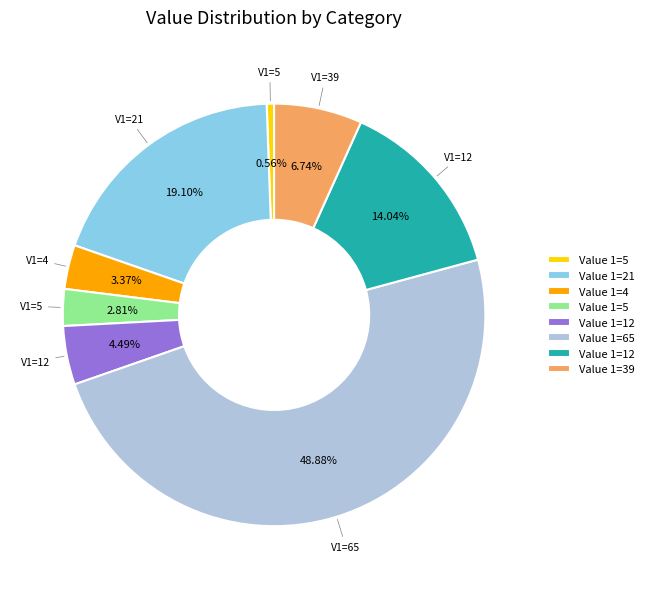

Is there a majority slice in this chart?

No